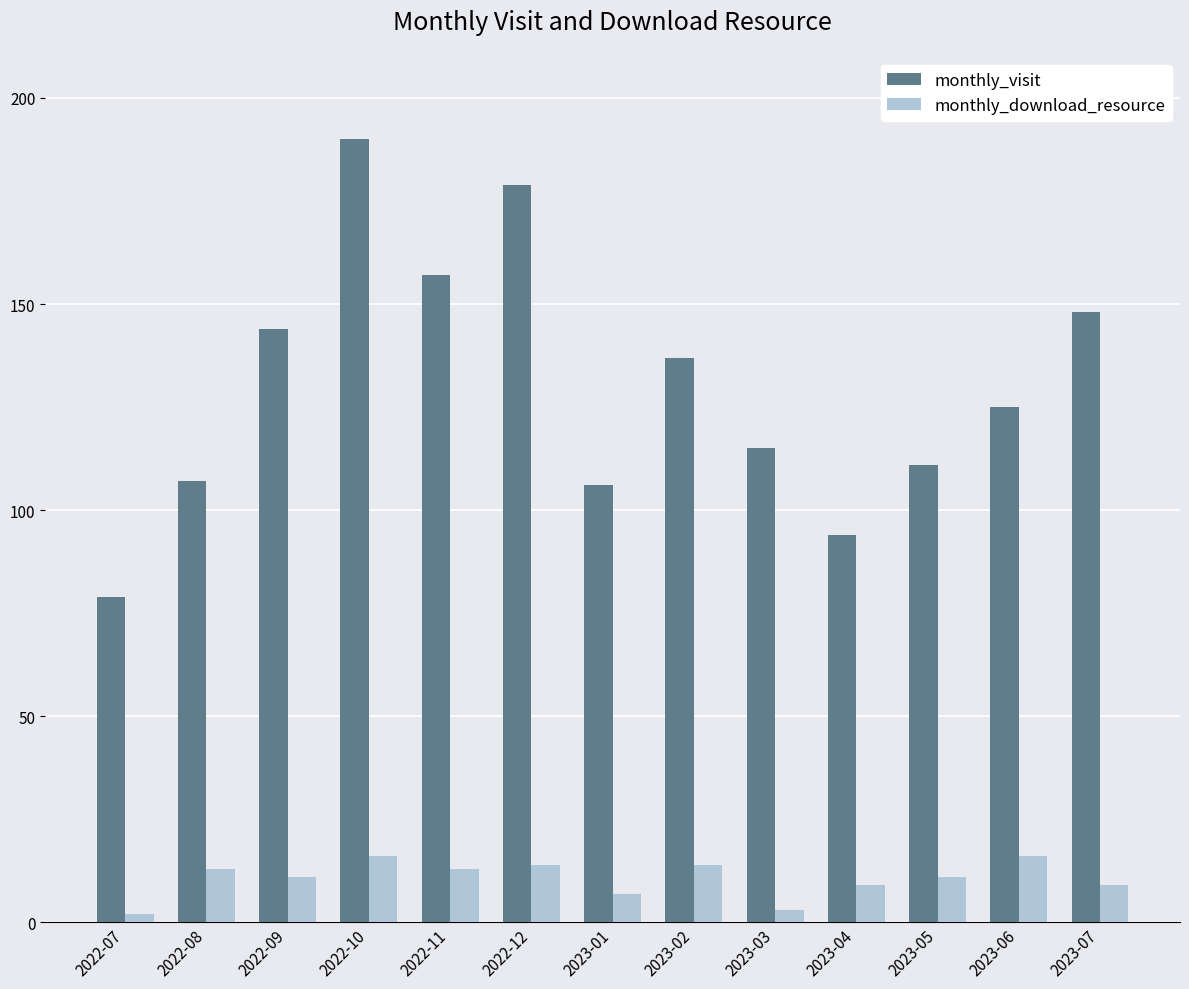

Reading left to right, transcribe all the data shown in this chart.

monthly_visit: 2022-07=79	2022-08=107	2022-09=144	2022-10=190	2022-11=157	2022-12=179	2023-01=106	2023-02=137	2023-03=115	2023-04=94	2023-05=111	2023-06=125	2023-07=148
monthly_download_resource: 2022-07=2	2022-08=13	2022-09=11	2022-10=16	2022-11=13	2022-12=14	2023-01=7	2023-02=14	2023-03=3	2023-04=9	2023-05=11	2023-06=16	2023-07=9